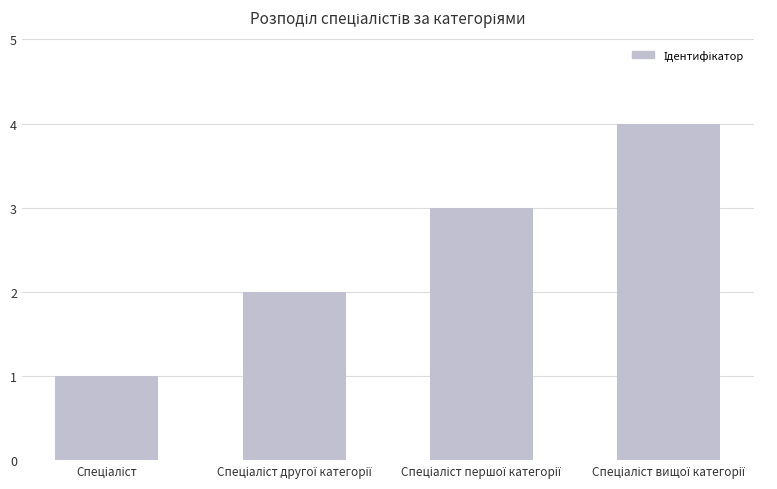

How many data points does each series have?

4